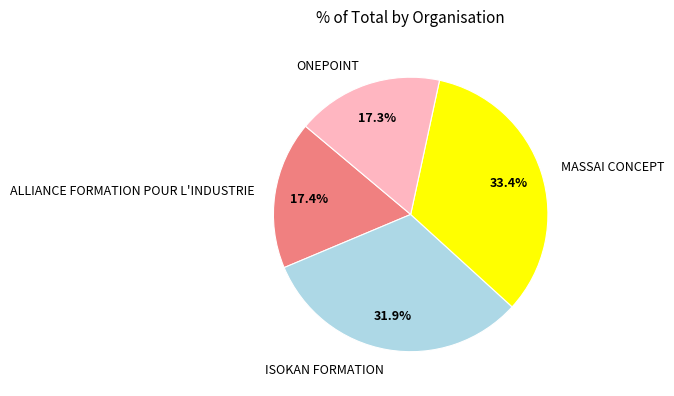

Which category has the biggest portion of the pie?

MASSAI CONCEPT